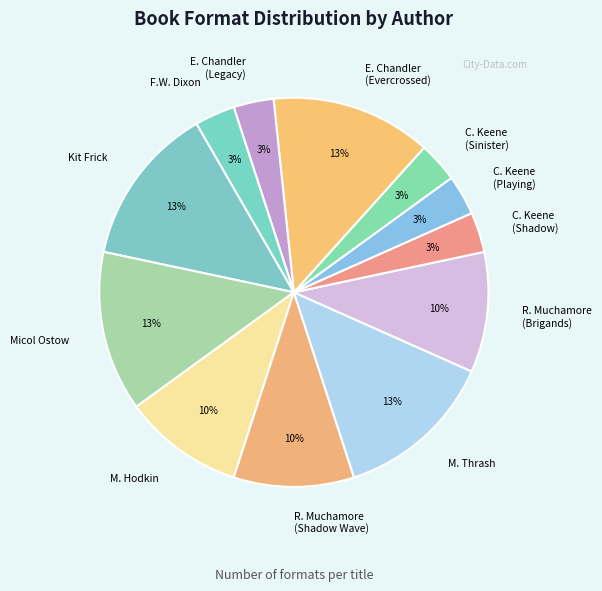

To the nearest percent, what is the average slice percentage?

8%